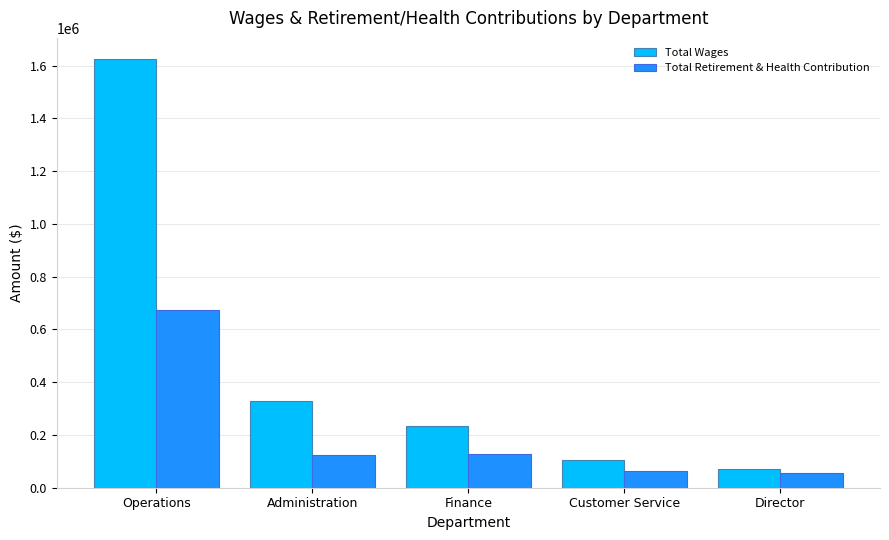

How many data points in Total Retirement & Health Contribution are less than 122213?

2